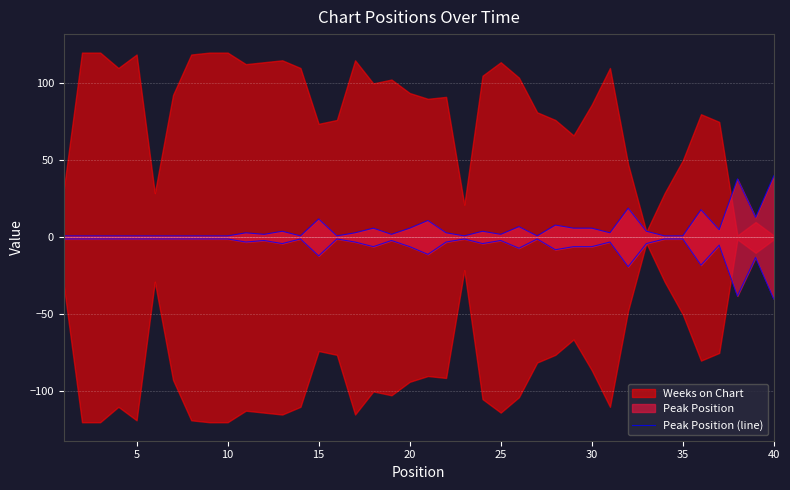

What is the difference between the maximum and second lowest values?

39